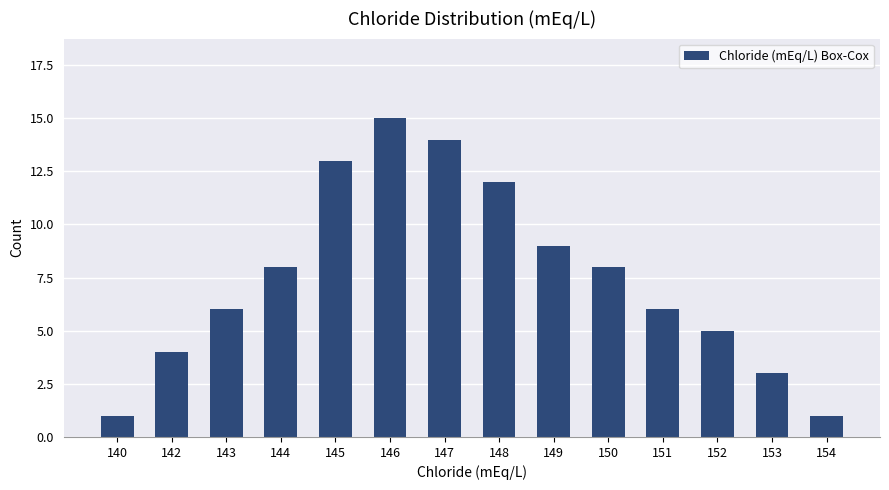

Is it true that the value at 142 is 6?

False